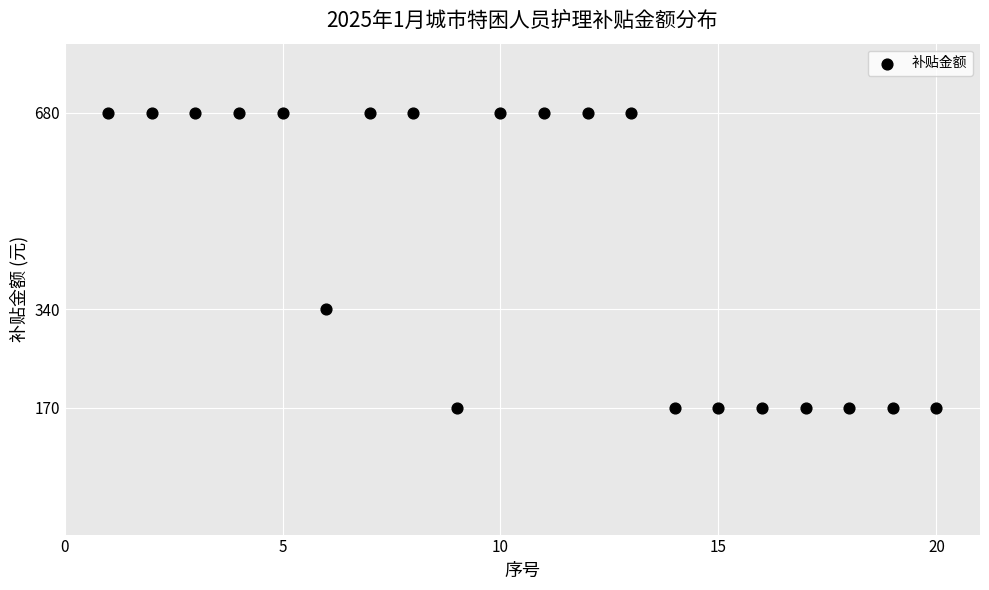

What Y value in the scatter plot is closest to 425?

340